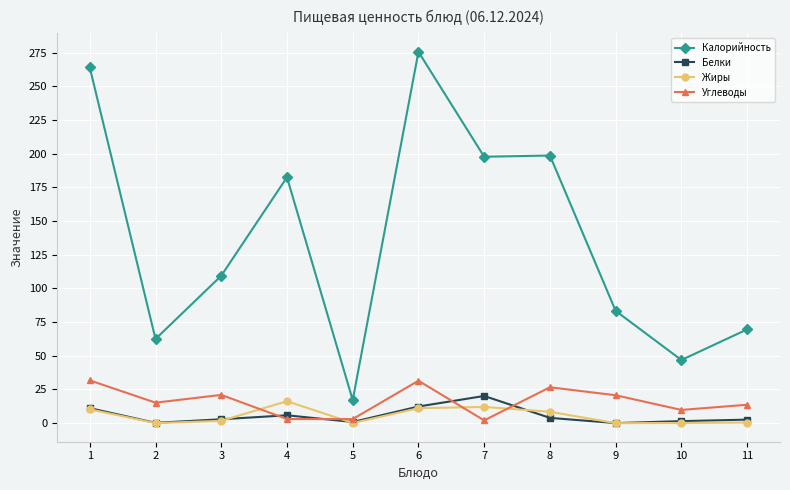

Does the chart display data point markers on the line(s)?

Yes